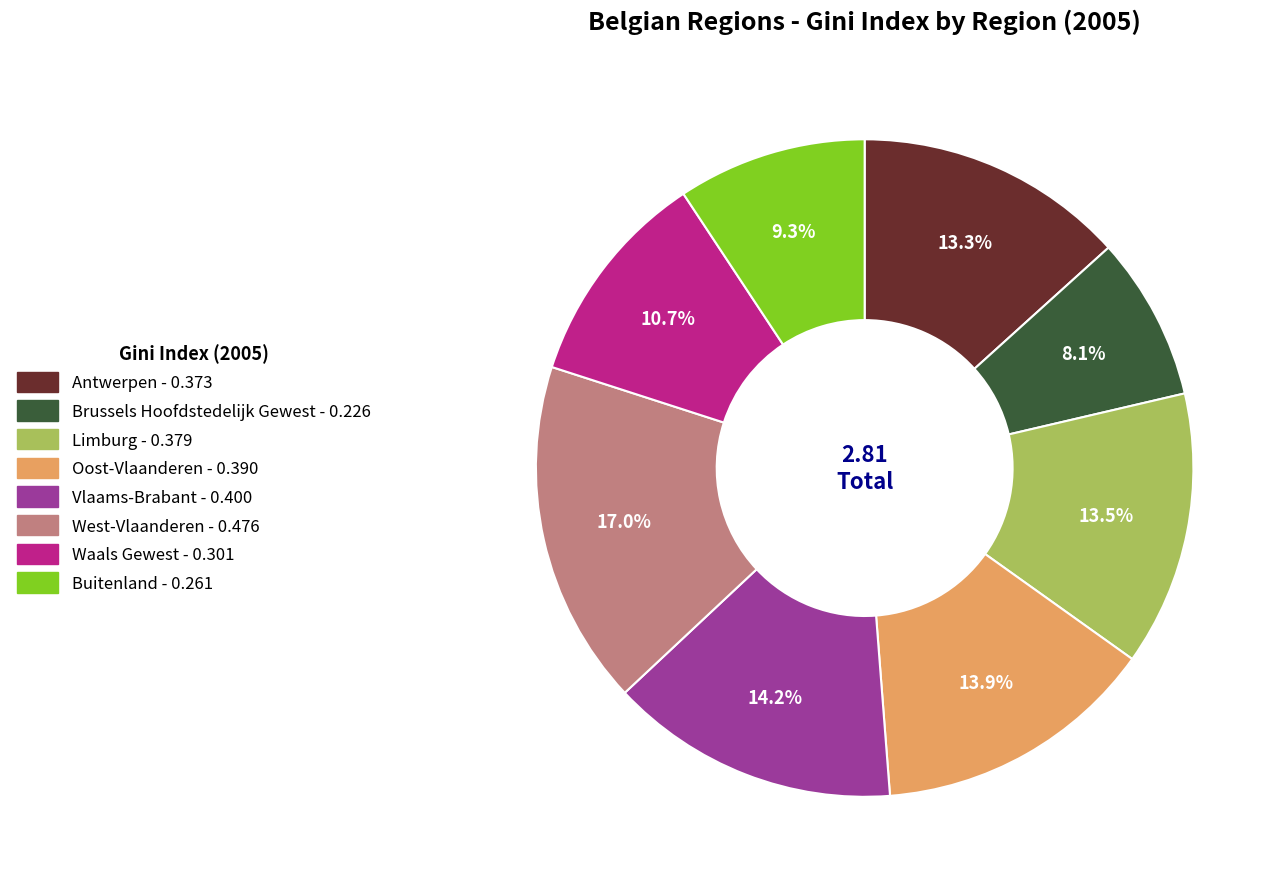

Count the number of slices in the pie.

8